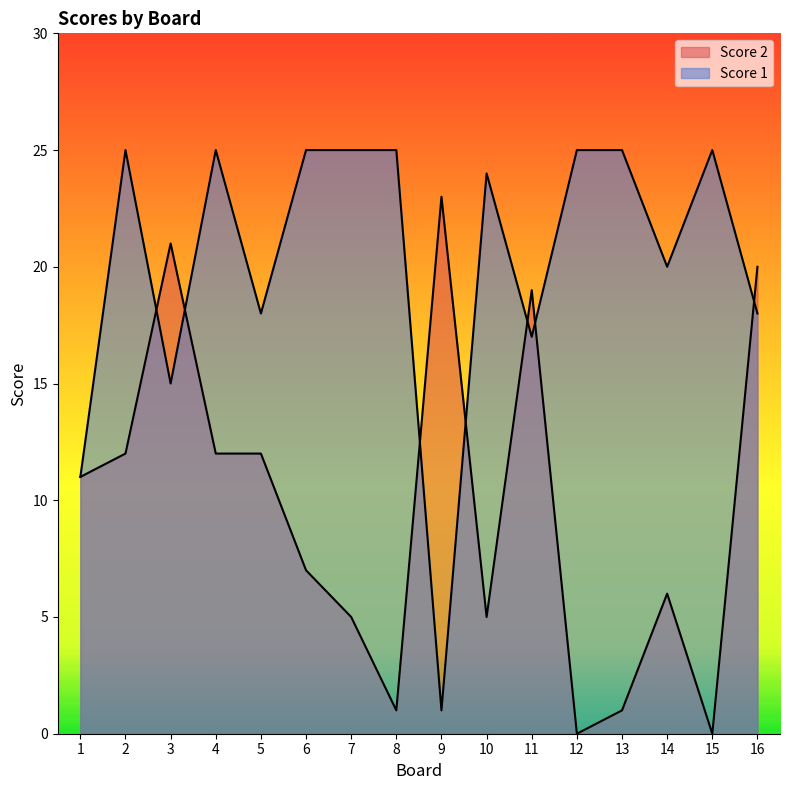

True or false: Score 1 has more than 2 points higher than both neighbors.

True